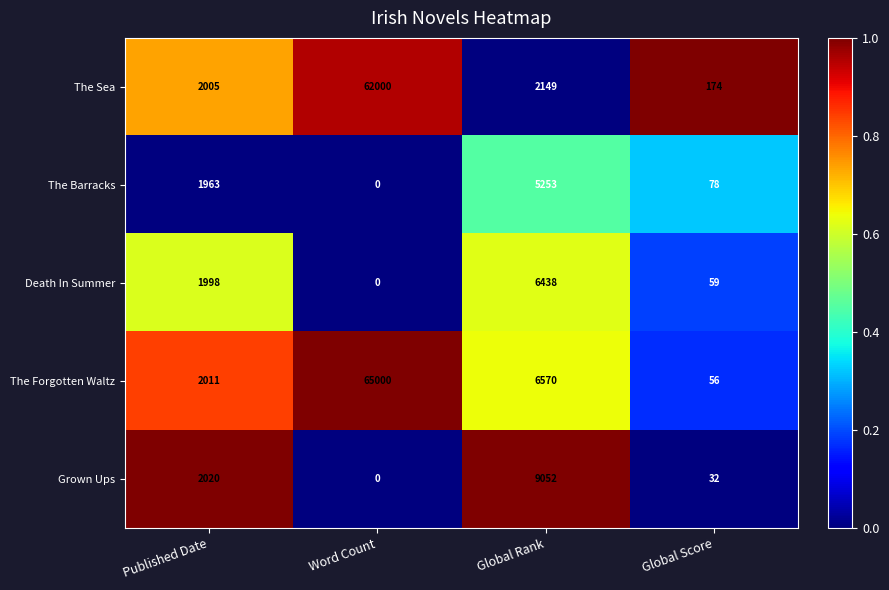

Read the The Forgotten Waltz value at Global Rank.

6570